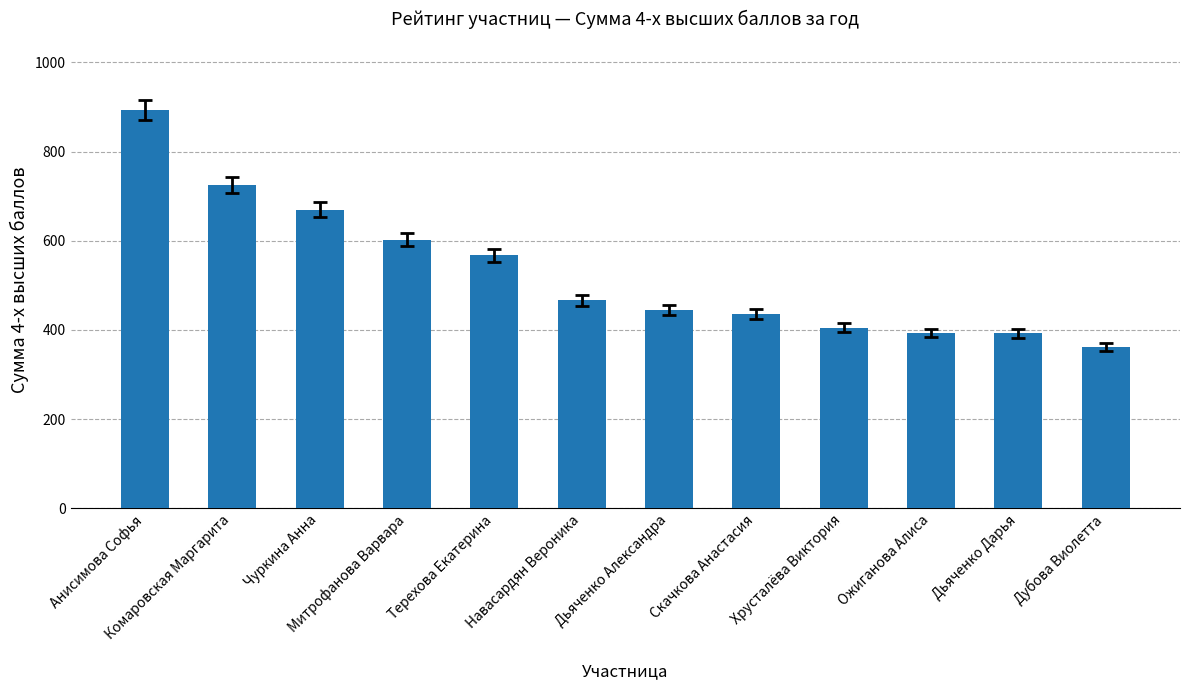

Are the bars grouped side by side (vs. stacked)?

No